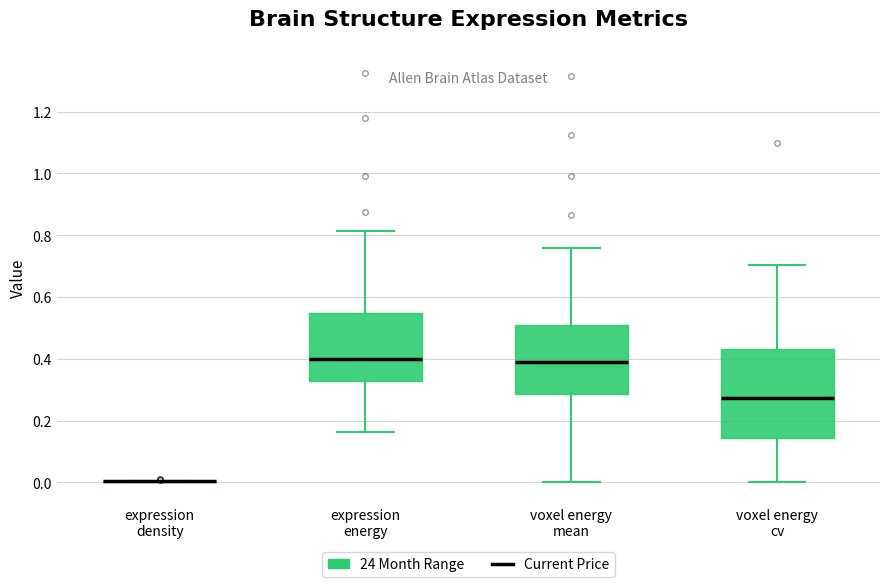

Reading left to right, read every box against the y-axis: the position of its median line, the range the box covers, and the ends of its whiskers. The values are not printed on the chart, so give them approximately, as read against the axis.

expression density: box collapsed to a line at 0.00, whiskers 0.00 to 0.00
expression energy: median 0.40, box 0.32 to 0.54, whiskers 0.16 to 0.82
voxel energy mean: median 0.38, box 0.28 to 0.50, whiskers 0.00 to 0.76
voxel energy cv: median 0.28, box 0.14 to 0.44, whiskers 0.00 to 0.70